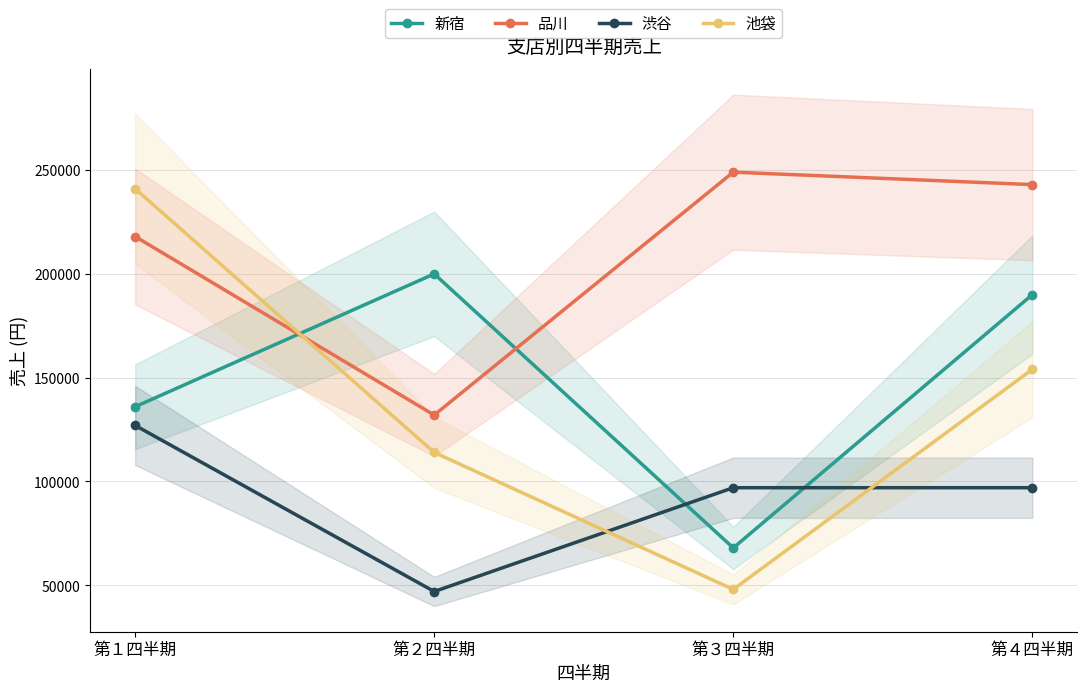

What is the label of the 1st point from the left?

第１四半期